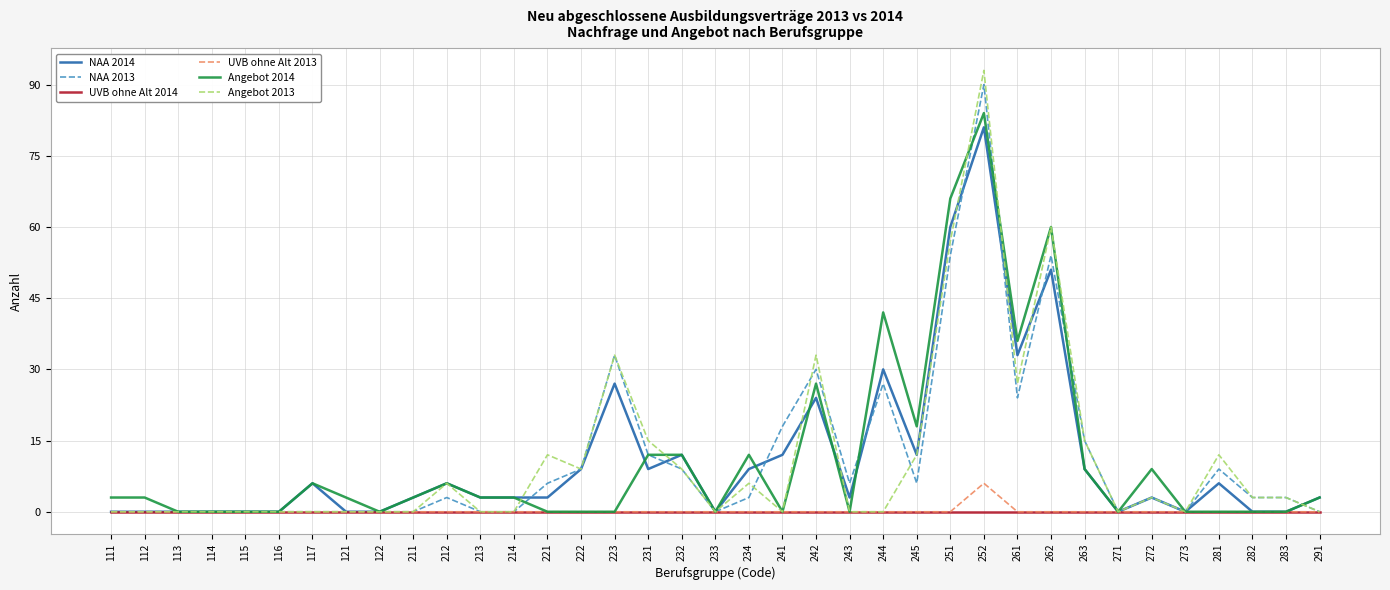

Which series has the largest range (max minus min)?

Angebot 2013